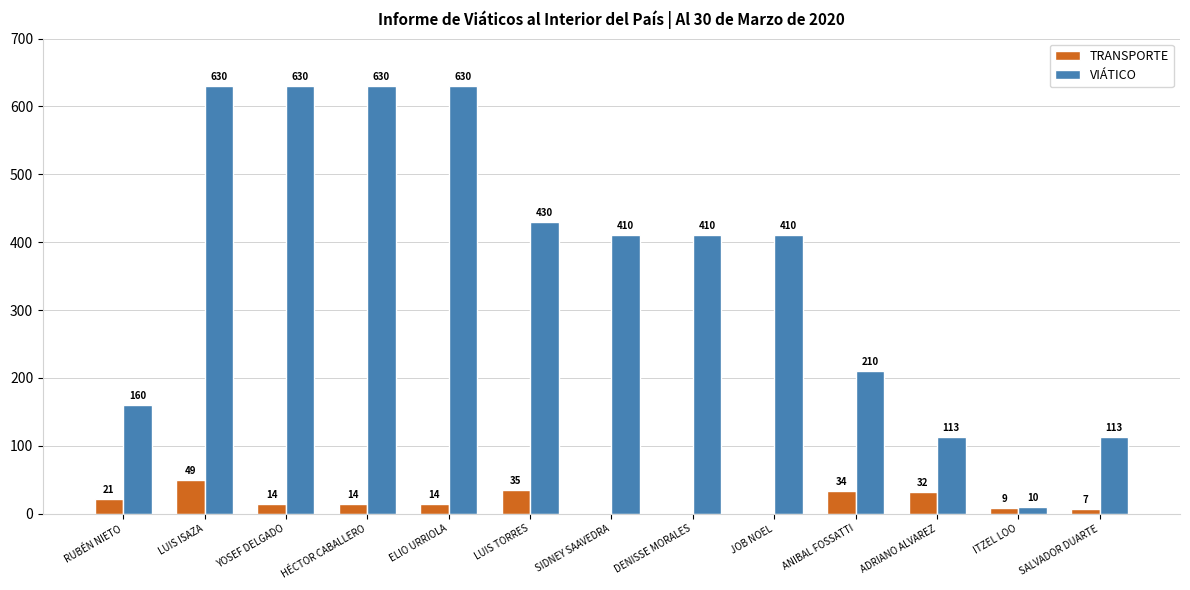

What is the highest value of the VIÁTICO series?

630.0